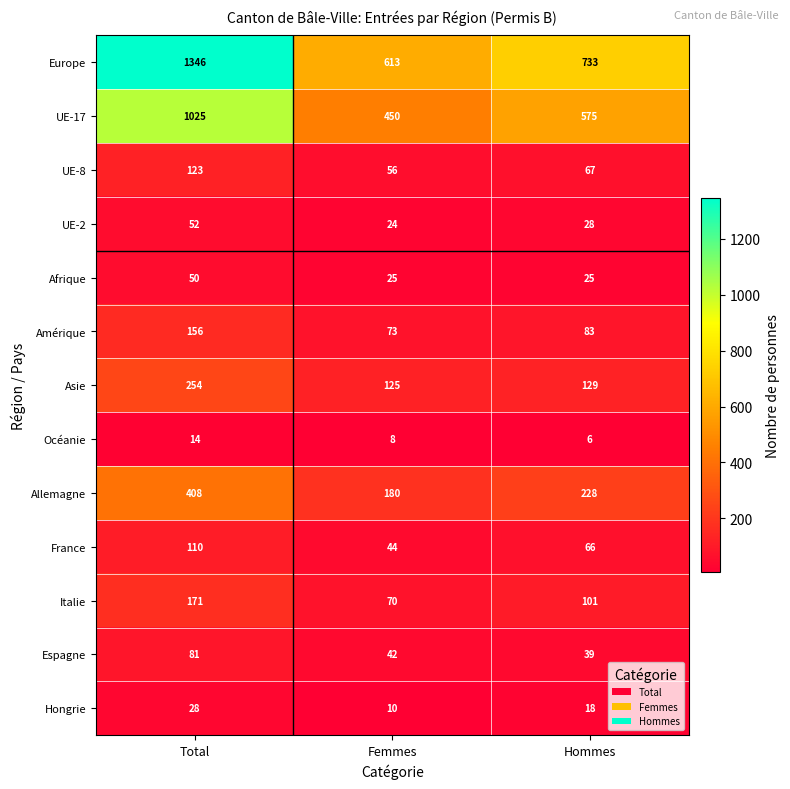

Read the UE-2 value at Femmes.

24